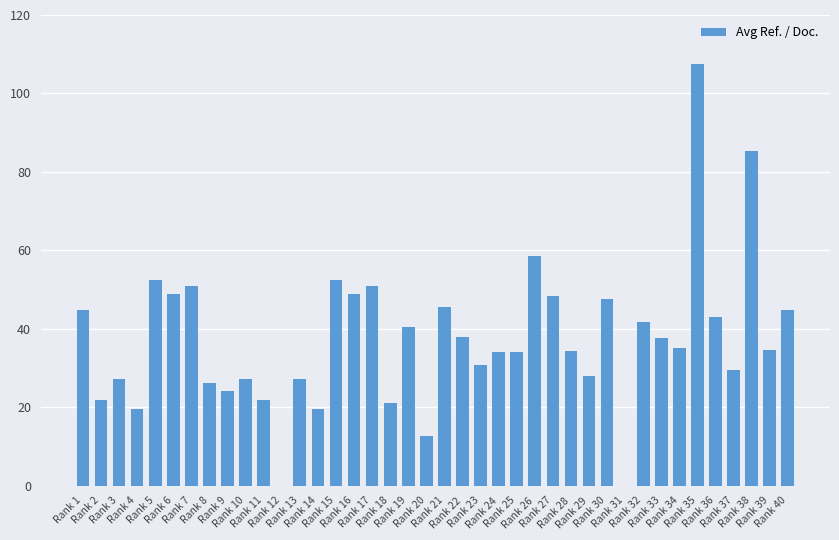

What is the change in value from Rank 19 to Rank 35?

+67.1